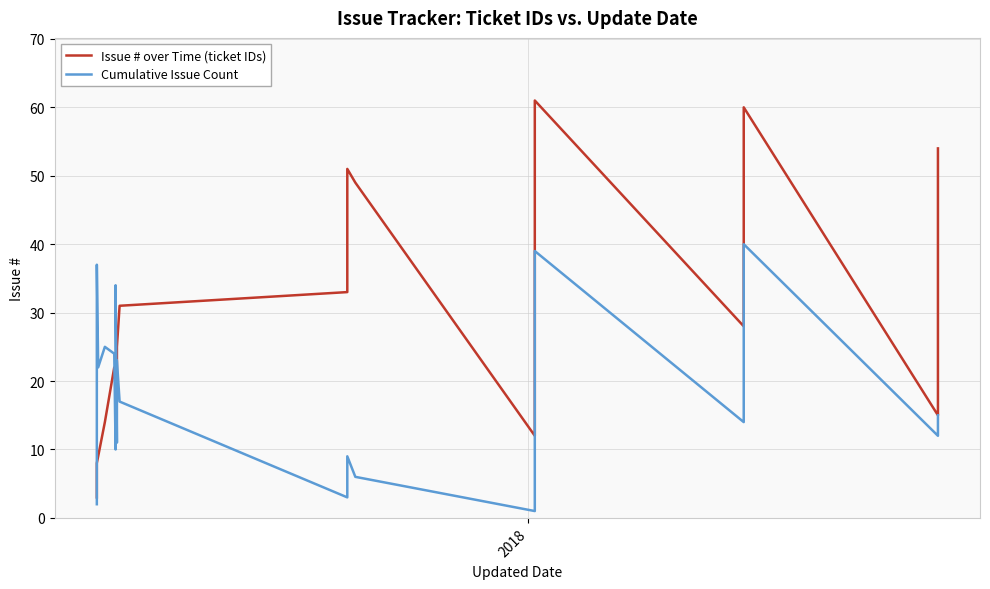

How many lines are shown in the chart?

2